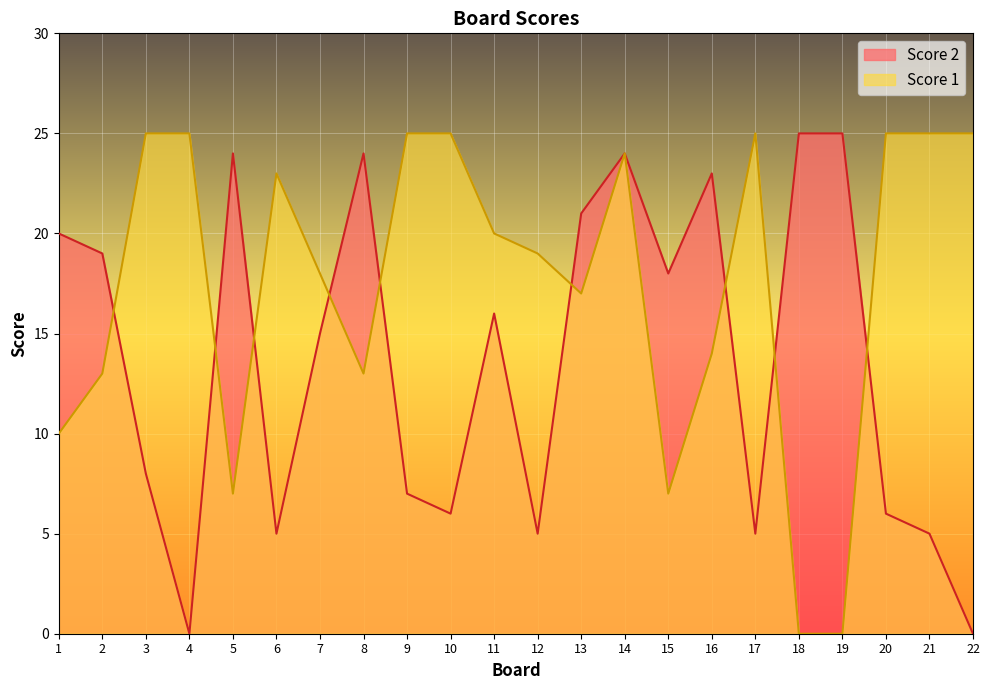

In Score 1, how many points are higher than both neighbors (excluding endpoints)?

3